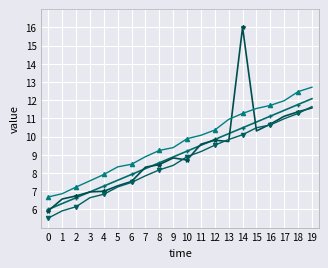

What is the total value across all series at 4?

29.0